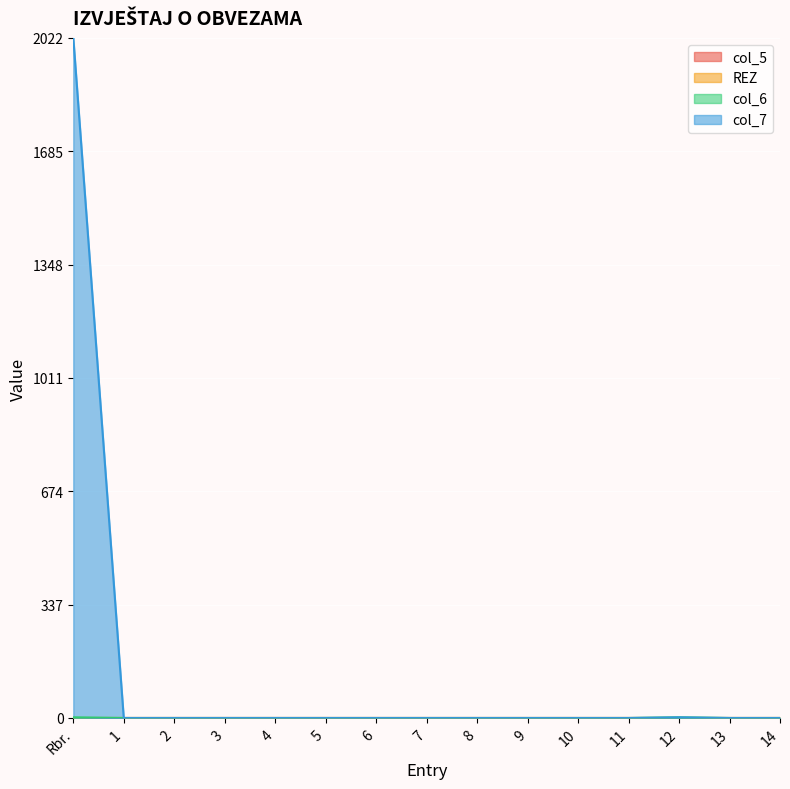

The col_6 series shows 3 at Rbr.. True or false?

False